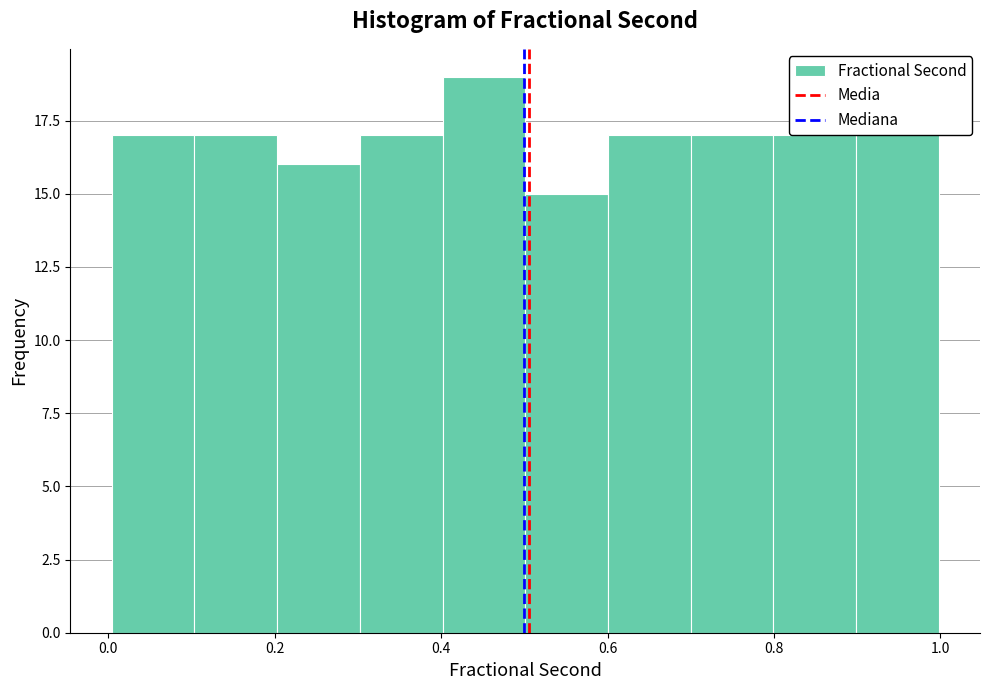

Reading left to right, transcribe this chart: for each bar, give the range it covers on the x-axis and its height. Neither the bar edges nor the heights are printed on the chart, so give them approximately, as read against the axes.

0.0 to 0.1: 17
0.1 to 0.2: 17
0.2 to 0.3: 16
0.3 to 0.4: 17
0.4 to 0.5: 19
0.5 to 0.6: 15
0.6 to 0.7: 17
0.7 to 0.8: 17
0.8 to 0.9: 17
0.9 to 1.0: 18